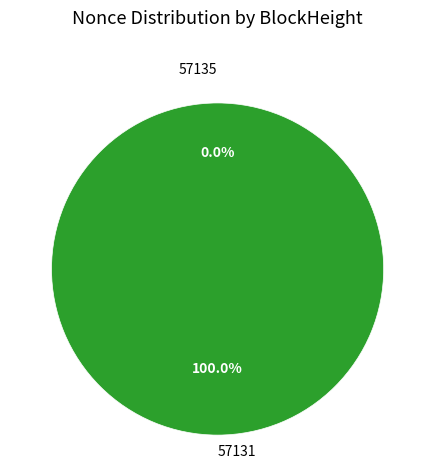

Which has a higher value, 57131 or 57135?

57131